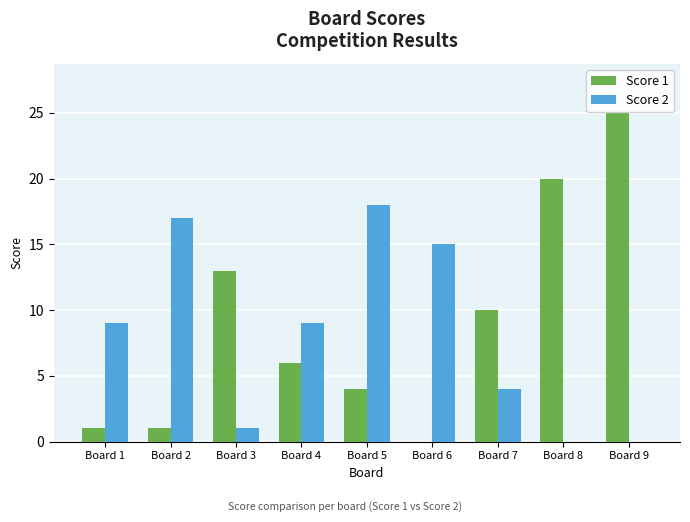

Between Board 1 and Board 9, which series saw the biggest shift?

Score 1